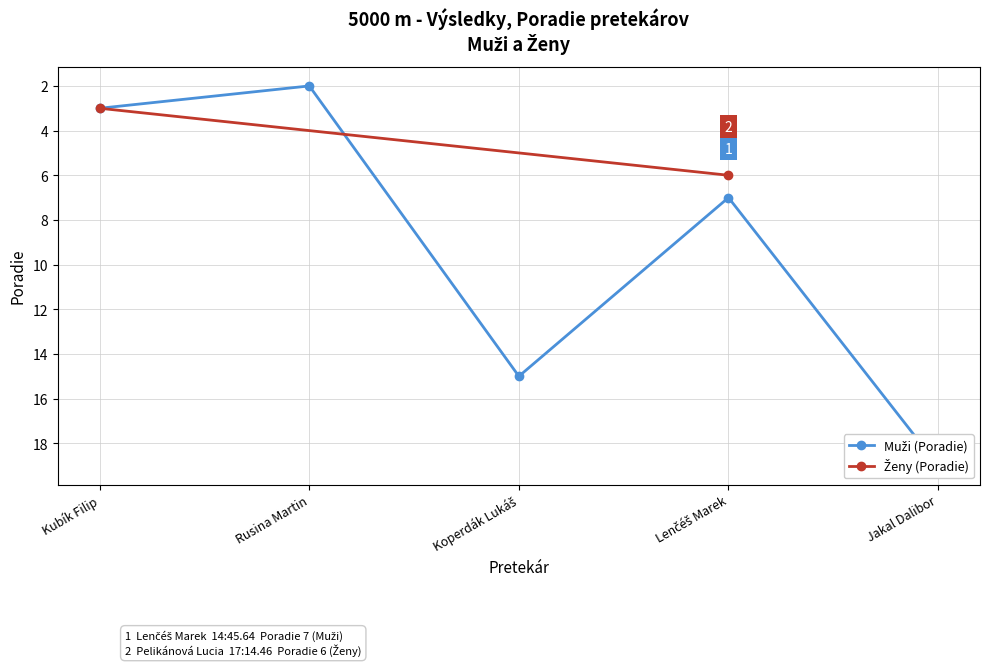

The chart shows a value of 12 at Lenčéš Marek. True or false?

False